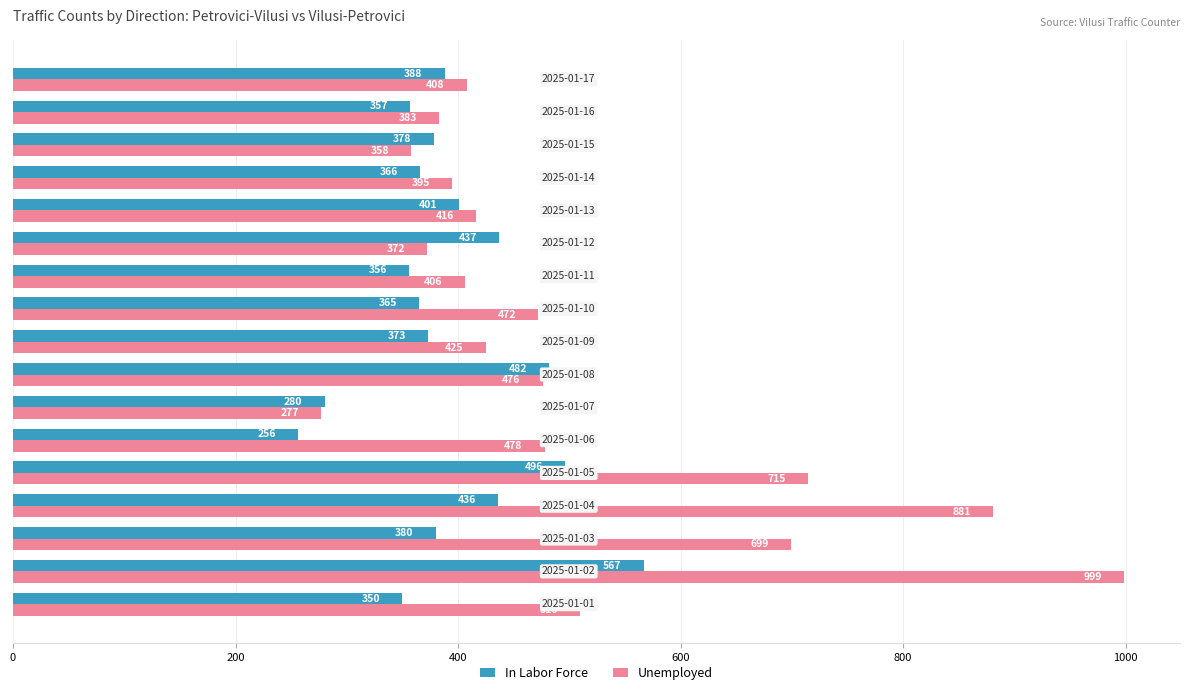

Rank the series by their average value, from highest to lowest.

Unemployed, In Labor Force